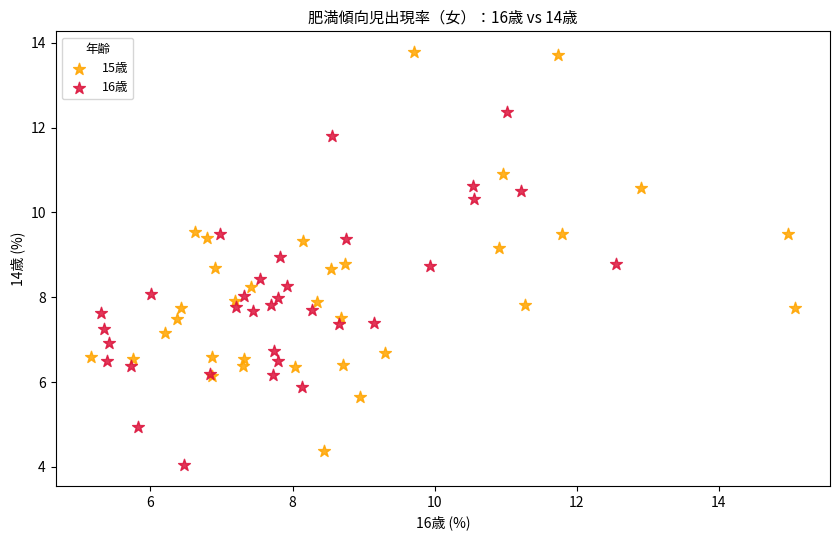

Which series reaches the maximum Y coordinate?

15歳